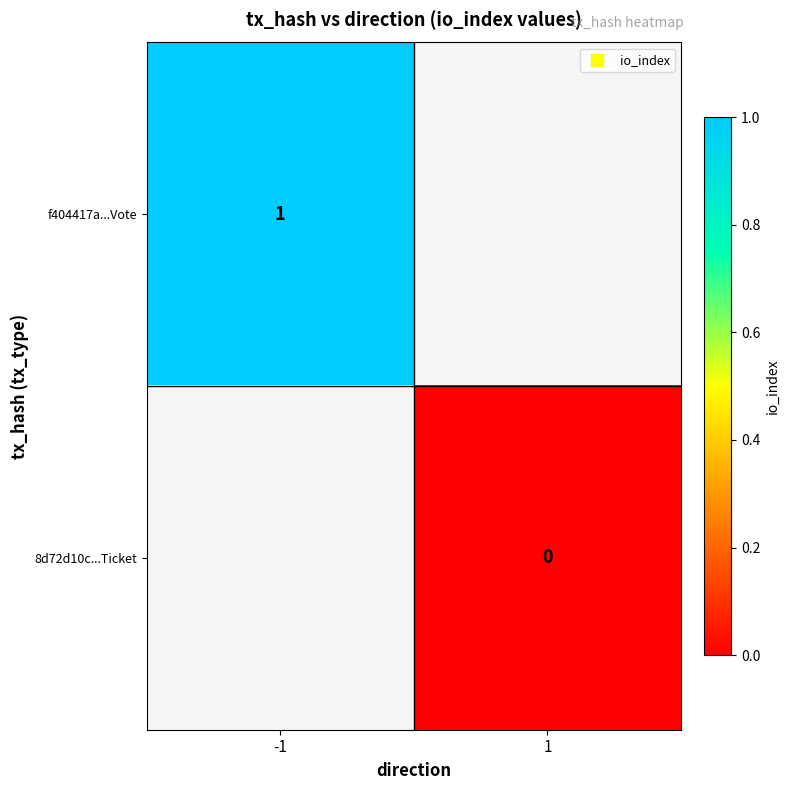

The f404417a...Vote series shows 2 at -1. True or false?

False